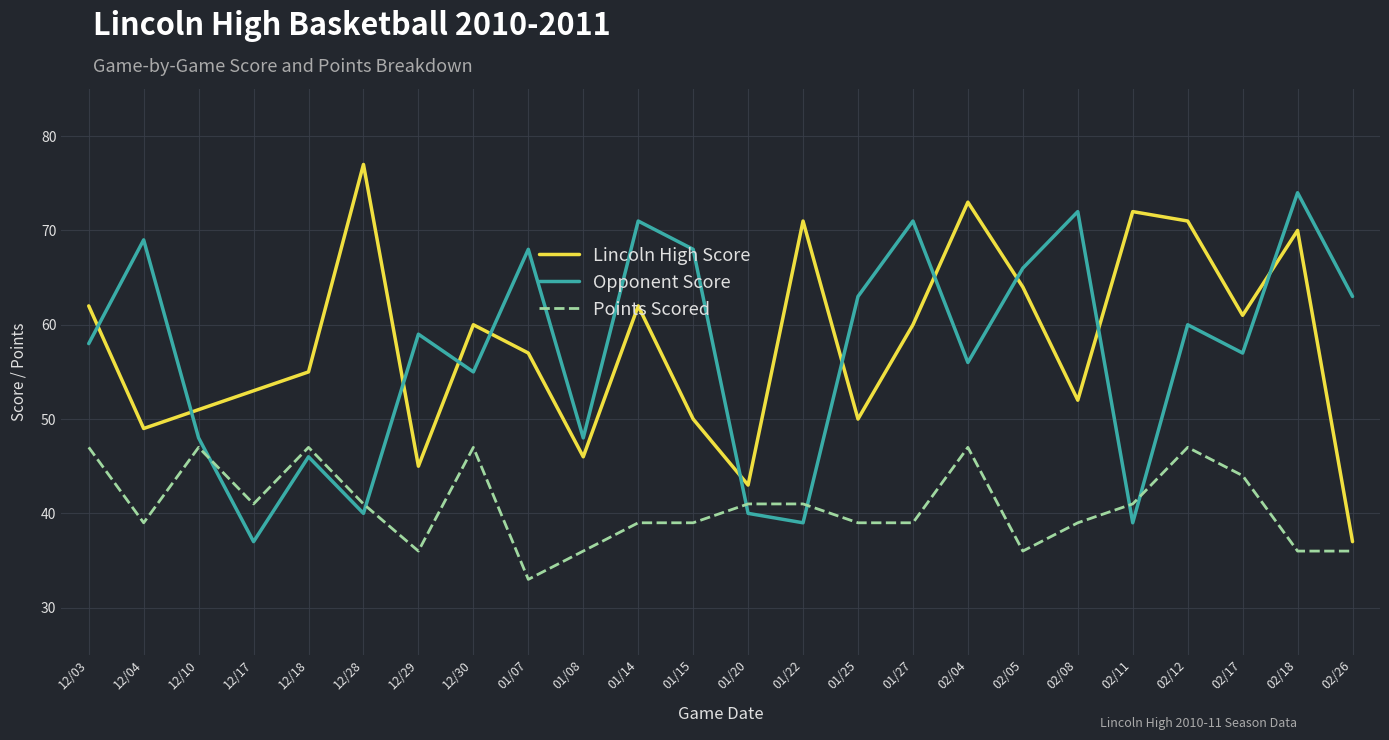

Rank the series by their maximum value, from lowest to highest.

Points Scored, Opponent Score, Lincoln High Score